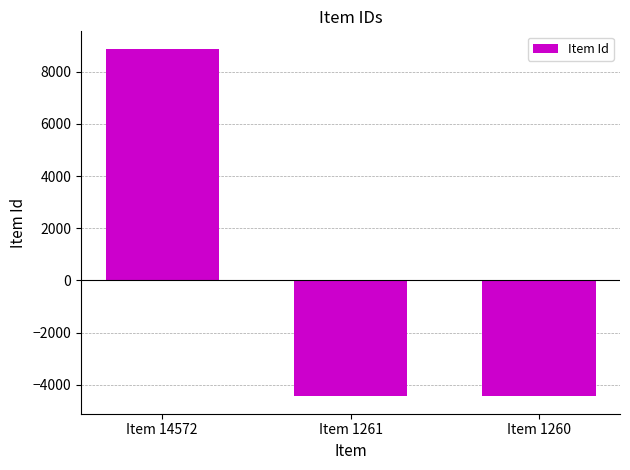

What value does the data have at Item 14572?

8874.3